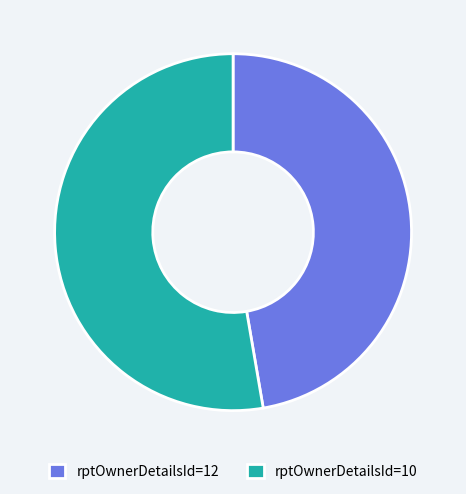

Between rptOwnerDetailsId=10 and rptOwnerDetailsId=12, which is larger?

rptOwnerDetailsId=10